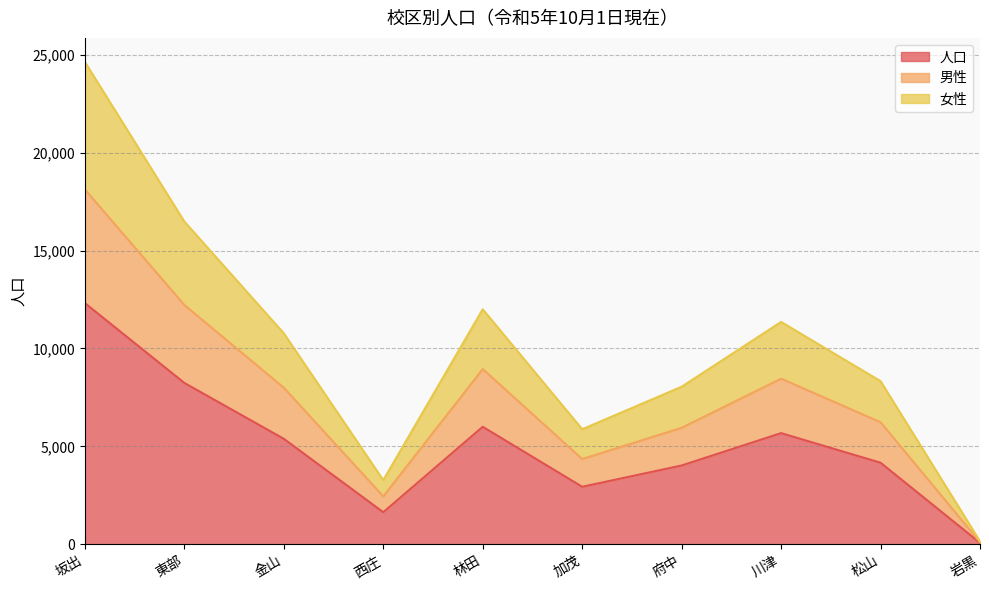

What is the value of the 男性 point at the 9th from the left?

6234